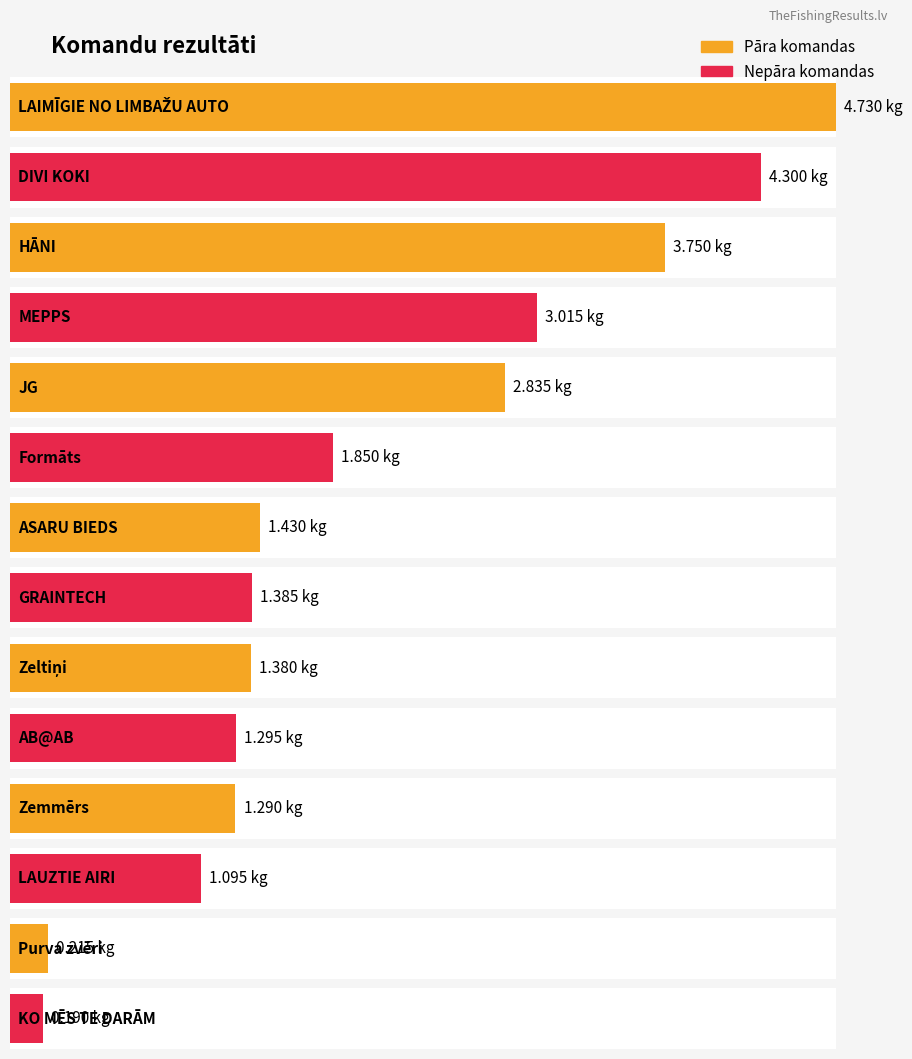

What is the difference between the maximum and minimum values?

4.5